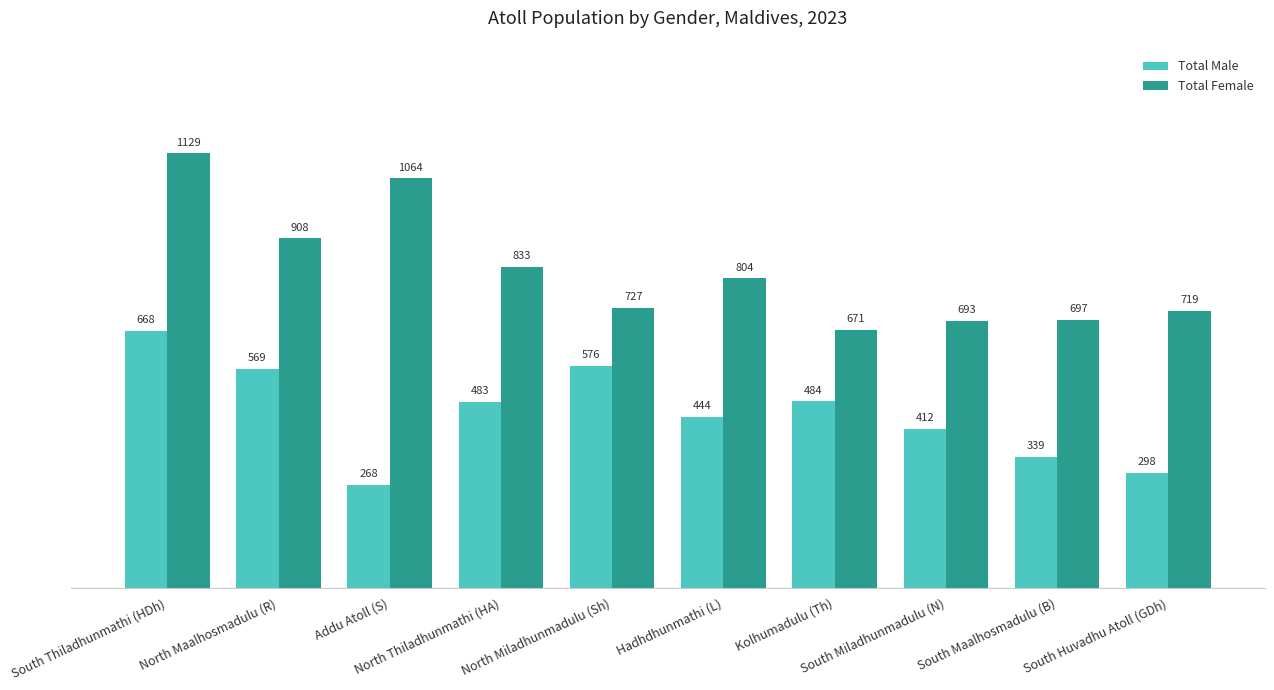

What is the difference between the Total Female values at South Huvadhu Atoll (GDh) and North Maalhosmadulu (R)?

189